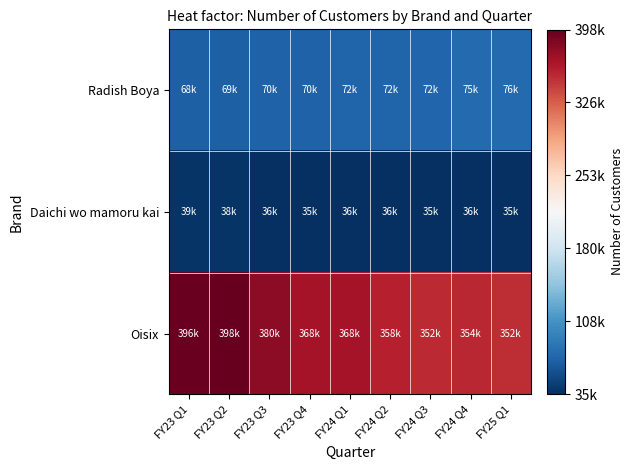

Reading left to right, what are all the values shown in this chart?

Oisix: FY23 Q1=396709	FY23 Q2=398958	FY23 Q3=380075	FY23 Q4=368714	FY24 Q1=368378	FY24 Q2=358806	FY24 Q3=352423	FY24 Q4=354285	FY25 Q1=352056
Daichi wo mamoru kai: FY23 Q1=39538	FY23 Q2=38591	FY23 Q3=36402	FY23 Q4=35943	FY24 Q1=36180	FY24 Q2=36394	FY24 Q3=35779	FY24 Q4=36329	FY25 Q1=35692
Radish Boya: FY23 Q1=68477	FY23 Q2=69400	FY23 Q3=70233	FY23 Q4=70582	FY24 Q1=72480	FY24 Q2=72260	FY24 Q3=72657	FY24 Q4=75428	FY25 Q1=76535